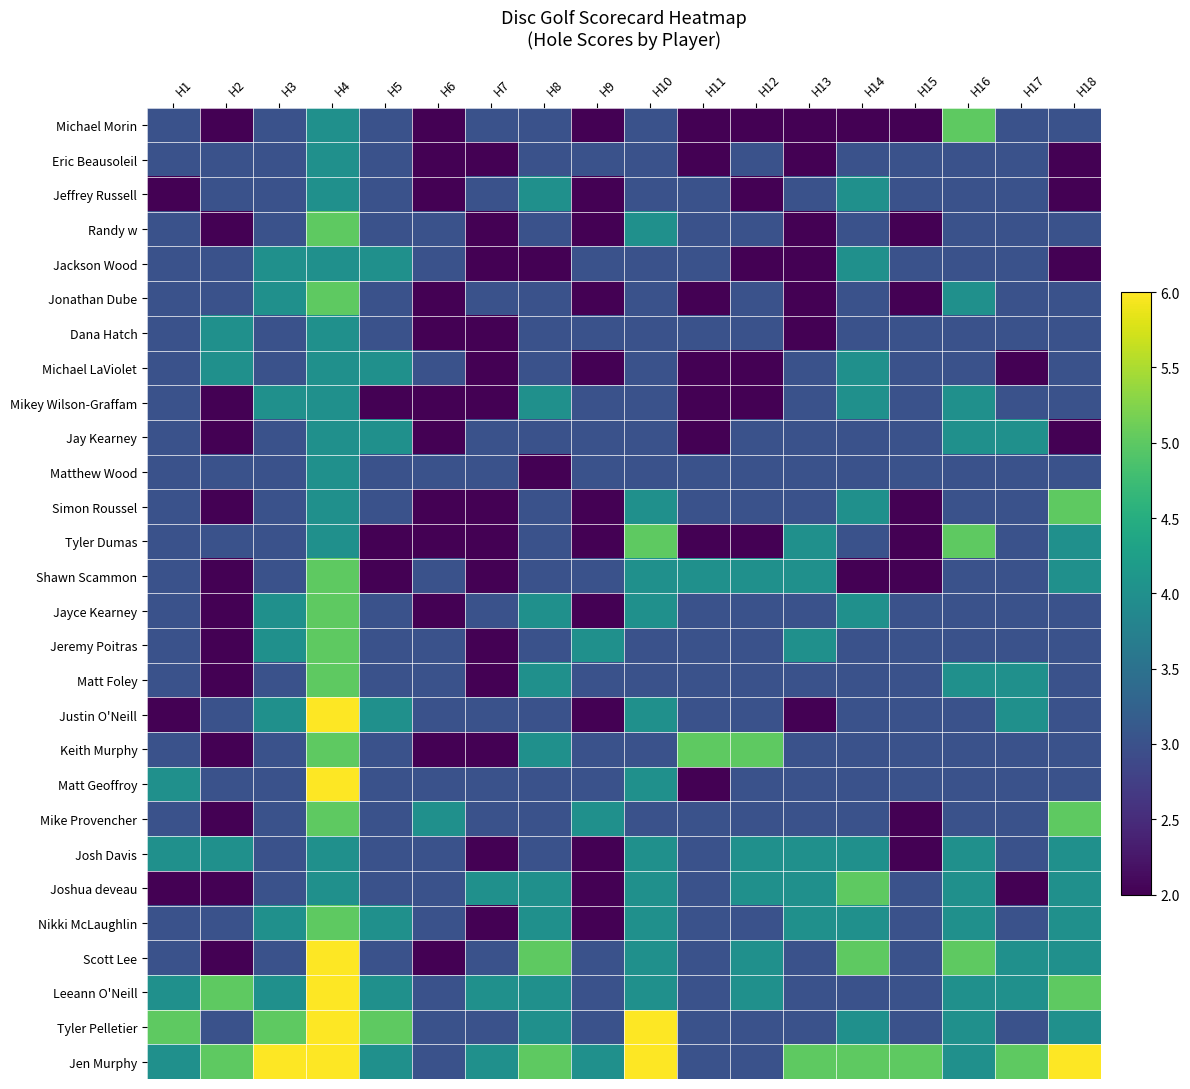

Reading left to right, extract all data points from this chart.

Michael Morin: H1=3	H2=2	H3=3	H4=4	H5=3	H6=2	H7=3	H8=3	H9=2	H10=3	H11=2	H12=2	H13=2	H14=2	H15=2	H16=5	H17=3	H18=3
Eric Beausoleil: H1=3	H2=3	H3=3	H4=4	H5=3	H6=2	H7=2	H8=3	H9=3	H10=3	H11=2	H12=3	H13=2	H14=3	H15=3	H16=3	H17=3	H18=2
Jeffrey Russell: H1=2	H2=3	H3=3	H4=4	H5=3	H6=2	H7=3	H8=4	H9=2	H10=3	H11=3	H12=2	H13=3	H14=4	H15=3	H16=3	H17=3	H18=2
Randy w: H1=3	H2=2	H3=3	H4=5	H5=3	H6=3	H7=2	H8=3	H9=2	H10=4	H11=3	H12=3	H13=2	H14=3	H15=2	H16=3	H17=3	H18=3
Jackson Wood: H1=3	H2=3	H3=4	H4=4	H5=4	H6=3	H7=2	H8=2	H9=3	H10=3	H11=3	H12=2	H13=2	H14=4	H15=3	H16=3	H17=3	H18=2
Jonathan Dube: H1=3	H2=3	H3=4	H4=5	H5=3	H6=2	H7=3	H8=3	H9=2	H10=3	H11=2	H12=3	H13=2	H14=3	H15=2	H16=4	H17=3	H18=3
Dana Hatch: H1=3	H2=4	H3=3	H4=4	H5=3	H6=2	H7=2	H8=3	H9=3	H10=3	H11=3	H12=3	H13=2	H14=3	H15=3	H16=3	H17=3	H18=3
Michael LaViolet: H1=3	H2=4	H3=3	H4=4	H5=4	H6=3	H7=2	H8=3	H9=2	H10=3	H11=2	H12=2	H13=3	H14=4	H15=3	H16=3	H17=2	H18=3
Mikey Wilson-Graffam: H1=3	H2=2	H3=4	H4=4	H5=2	H6=2	H7=2	H8=4	H9=3	H10=3	H11=2	H12=2	H13=3	H14=4	H15=3	H16=4	H17=3	H18=3
Jay Kearney: H1=3	H2=2	H3=3	H4=4	H5=4	H6=2	H7=3	H8=3	H9=3	H10=3	H11=2	H12=3	H13=3	H14=3	H15=3	H16=4	H17=4	H18=2
Matthew Wood: H1=3	H2=3	H3=3	H4=4	H5=3	H6=3	H7=3	H8=2	H9=3	H10=3	H11=3	H12=3	H13=3	H14=3	H15=3	H16=3	H17=3	H18=3
Simon Roussel: H1=3	H2=2	H3=3	H4=4	H5=3	H6=2	H7=2	H8=3	H9=2	H10=4	H11=3	H12=3	H13=3	H14=4	H15=2	H16=3	H17=3	H18=5
Tyler Dumas: H1=3	H2=3	H3=3	H4=4	H5=2	H6=2	H7=2	H8=3	H9=2	H10=5	H11=2	H12=2	H13=4	H14=3	H15=2	H16=5	H17=3	H18=4
Shawn Scammon: H1=3	H2=2	H3=3	H4=5	H5=2	H6=3	H7=2	H8=3	H9=3	H10=4	H11=4	H12=4	H13=4	H14=2	H15=2	H16=3	H17=3	H18=4
Jayce Kearney: H1=3	H2=2	H3=4	H4=5	H5=3	H6=2	H7=3	H8=4	H9=2	H10=4	H11=3	H12=3	H13=3	H14=4	H15=3	H16=3	H17=3	H18=3
Jeremy Poitras: H1=3	H2=2	H3=4	H4=5	H5=3	H6=3	H7=2	H8=3	H9=4	H10=3	H11=3	H12=3	H13=4	H14=3	H15=3	H16=3	H17=3	H18=3
Matt Foley: H1=3	H2=2	H3=3	H4=5	H5=3	H6=3	H7=2	H8=4	H9=3	H10=3	H11=3	H12=3	H13=3	H14=3	H15=3	H16=4	H17=4	H18=3
Justin O'Neill: H1=2	H2=3	H3=4	H4=6	H5=4	H6=3	H7=3	H8=3	H9=2	H10=4	H11=3	H12=3	H13=2	H14=3	H15=3	H16=3	H17=4	H18=3
Keith Murphy: H1=3	H2=2	H3=3	H4=5	H5=3	H6=2	H7=2	H8=4	H9=3	H10=3	H11=5	H12=5	H13=3	H14=3	H15=3	H16=3	H17=3	H18=3
Matt Geoffroy: H1=4	H2=3	H3=3	H4=6	H5=3	H6=3	H7=3	H8=3	H9=3	H10=4	H11=2	H12=3	H13=3	H14=3	H15=3	H16=3	H17=3	H18=3
Mike Provencher: H1=3	H2=2	H3=3	H4=5	H5=3	H6=4	H7=3	H8=3	H9=4	H10=3	H11=3	H12=3	H13=3	H14=3	H15=2	H16=3	H17=3	H18=5
Josh Davis: H1=4	H2=4	H3=3	H4=4	H5=3	H6=3	H7=2	H8=3	H9=2	H10=4	H11=3	H12=4	H13=4	H14=4	H15=2	H16=4	H17=3	H18=4
Joshua deveau: H1=2	H2=2	H3=3	H4=4	H5=3	H6=3	H7=4	H8=4	H9=2	H10=4	H11=3	H12=4	H13=4	H14=5	H15=3	H16=4	H17=2	H18=4
Nikki McLaughlin: H1=3	H2=3	H3=4	H4=5	H5=4	H6=3	H7=2	H8=4	H9=2	H10=4	H11=3	H12=3	H13=4	H14=4	H15=3	H16=4	H17=3	H18=4
Scott Lee: H1=3	H2=2	H3=3	H4=6	H5=3	H6=2	H7=3	H8=5	H9=3	H10=4	H11=3	H12=4	H13=3	H14=5	H15=3	H16=5	H17=4	H18=4
Leeann O'Neill: H1=4	H2=5	H3=4	H4=6	H5=4	H6=3	H7=4	H8=4	H9=3	H10=4	H11=3	H12=4	H13=3	H14=3	H15=3	H16=4	H17=4	H18=5
Tyler Pelletier: H1=5	H2=3	H3=5	H4=6	H5=5	H6=3	H7=3	H8=4	H9=3	H10=6	H11=3	H12=3	H13=3	H14=4	H15=3	H16=4	H17=3	H18=4
Jen Murphy: H1=4	H2=5	H3=6	H4=6	H5=4	H6=3	H7=4	H8=5	H9=4	H10=6	H11=3	H12=3	H13=5	H14=5	H15=5	H16=4	H17=5	H18=6